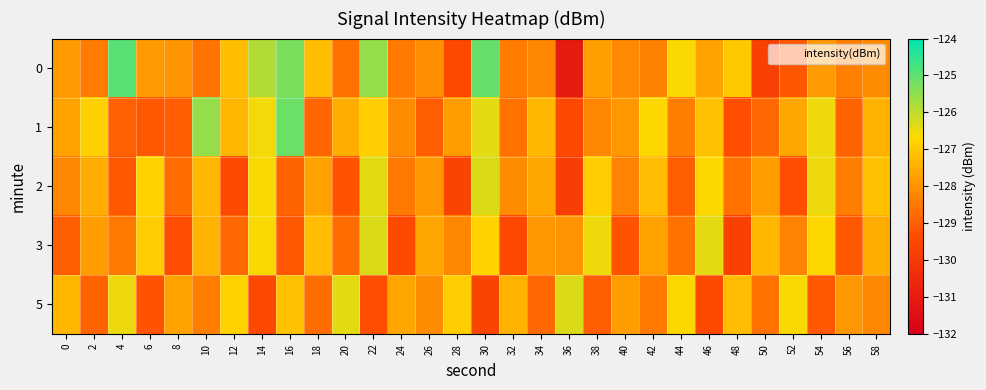

Reading right to left, list all the values displayed in this chart.

0: 58=-128.1	56=-128.4	54=-127.8	52=-129.1	50=-129.8	48=-126.9	46=-127.7	44=-126.6	42=-128.3	40=-128.2	38=-127.7	36=-131.0	34=-128.2	32=-128.4	30=-125.1	28=-129.4	26=-128.1	24=-128.4	22=-125.5	20=-128.6	18=-127.2	16=-125.3	14=-125.9	12=-127.2	10=-128.6	8=-127.9	6=-127.9	4=-124.9	2=-128.4	0=-127.9
1: 58=-127.4	56=-128.9	54=-126.5	52=-127.6	50=-128.8	48=-129.3	46=-127.1	44=-128.4	42=-126.7	40=-127.9	38=-128.2	36=-129.5	34=-127.3	32=-128.6	30=-126.4	28=-127.8	26=-129.0	24=-128.1	22=-126.9	20=-127.5	18=-128.9	16=-125.2	14=-126.6	12=-127.3	10=-125.6	8=-129.0	6=-129.1	4=-128.9	2=-126.8	0=-127.7
2: 58=-127.1	56=-128.4	54=-126.5	52=-129.3	50=-127.8	48=-128.6	46=-126.7	44=-129.0	42=-127.2	40=-128.3	38=-126.9	36=-129.8	34=-127.6	32=-128.1	30=-126.3	28=-129.6	26=-127.9	24=-128.5	22=-126.4	20=-129.2	18=-127.7	16=-128.9	14=-126.6	12=-129.4	10=-127.3	8=-128.7	6=-126.8	4=-129.1	2=-127.5	0=-128.2
3: 58=-127.5	56=-129.1	54=-126.7	52=-128.3	50=-127.3	48=-129.7	46=-126.4	44=-128.6	42=-127.7	40=-129.2	38=-126.5	36=-128.0	34=-127.9	32=-129.5	30=-126.8	28=-128.2	26=-127.6	24=-129.4	22=-126.3	20=-128.7	18=-127.2	16=-129.1	14=-126.6	12=-128.8	10=-127.4	8=-129.3	6=-126.9	4=-128.5	2=-127.8	0=-129.0
5: 58=-128.2	56=-127.9	54=-129.1	52=-126.6	50=-128.6	48=-127.2	46=-129.4	44=-126.7	42=-128.5	40=-127.8	38=-129.0	36=-126.3	34=-128.8	32=-127.4	30=-129.6	28=-126.9	26=-128.1	24=-127.6	22=-129.3	20=-126.4	18=-128.7	16=-127.1	14=-129.5	12=-126.8	10=-128.4	8=-127.7	6=-129.2	4=-126.5	2=-128.9	0=-127.3